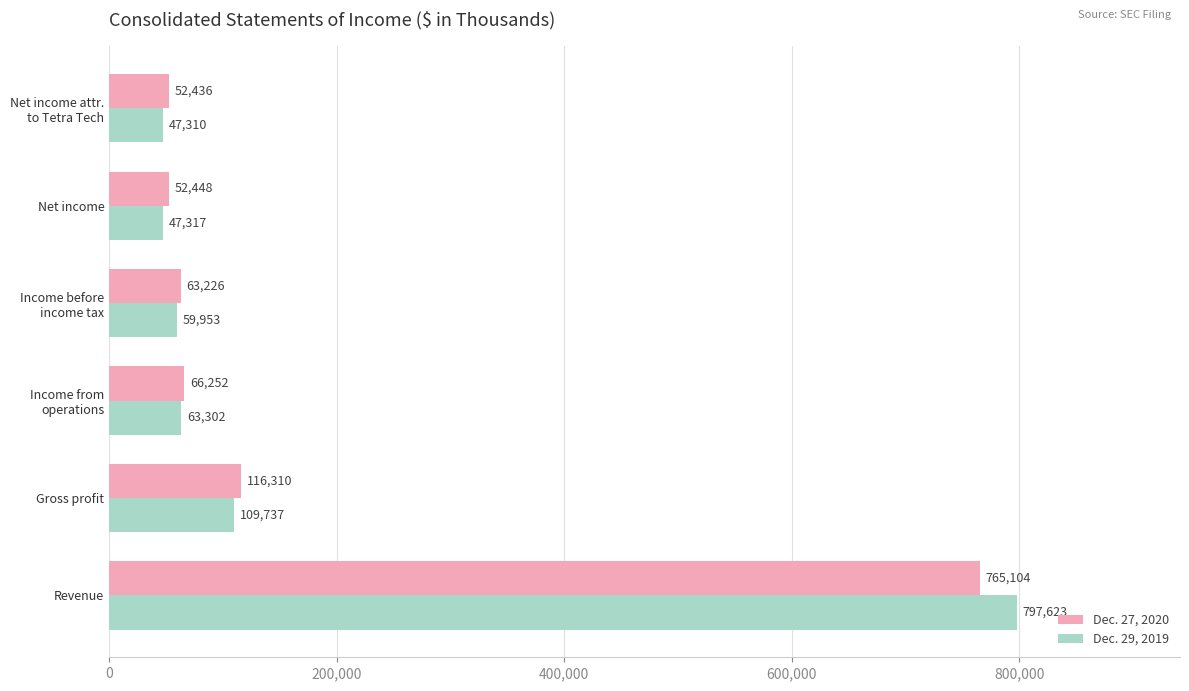

What is the difference between the second highest and second lowest values in the Dec. 29, 2019 series?

62420